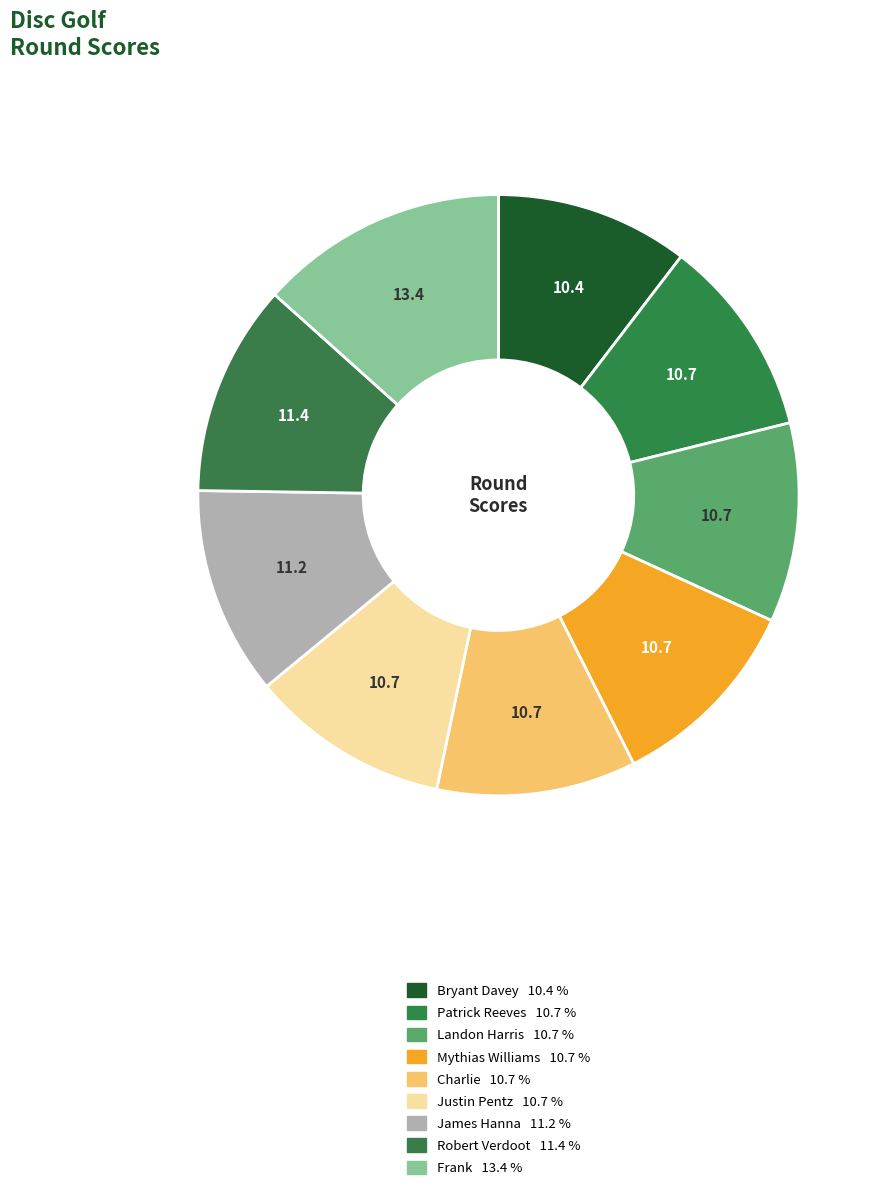

What is the smallest slice in the pie chart?

Bryant Davey